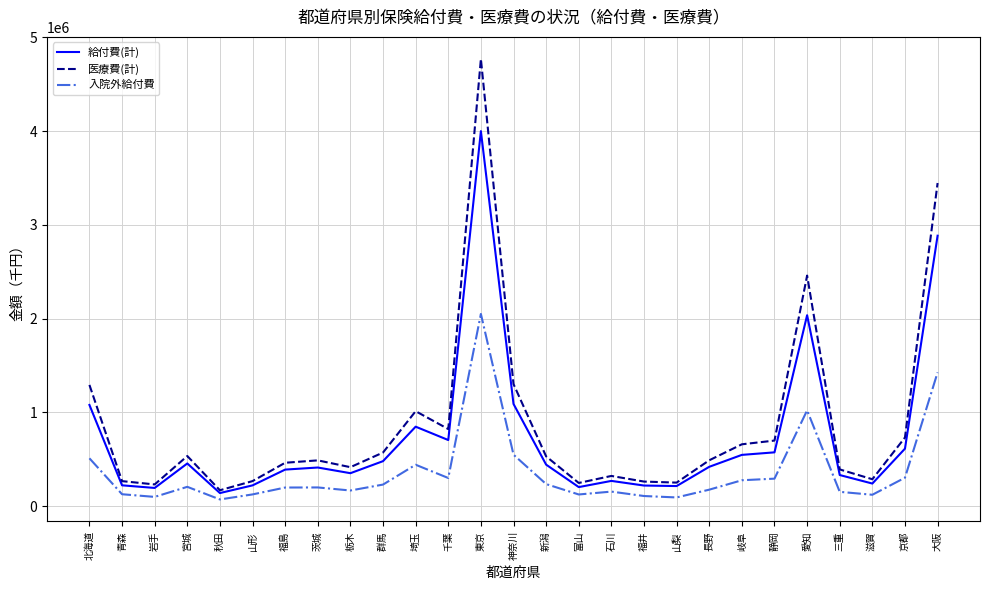

Is it true that 給付費(計) equals 574491.7 at 静岡?

True